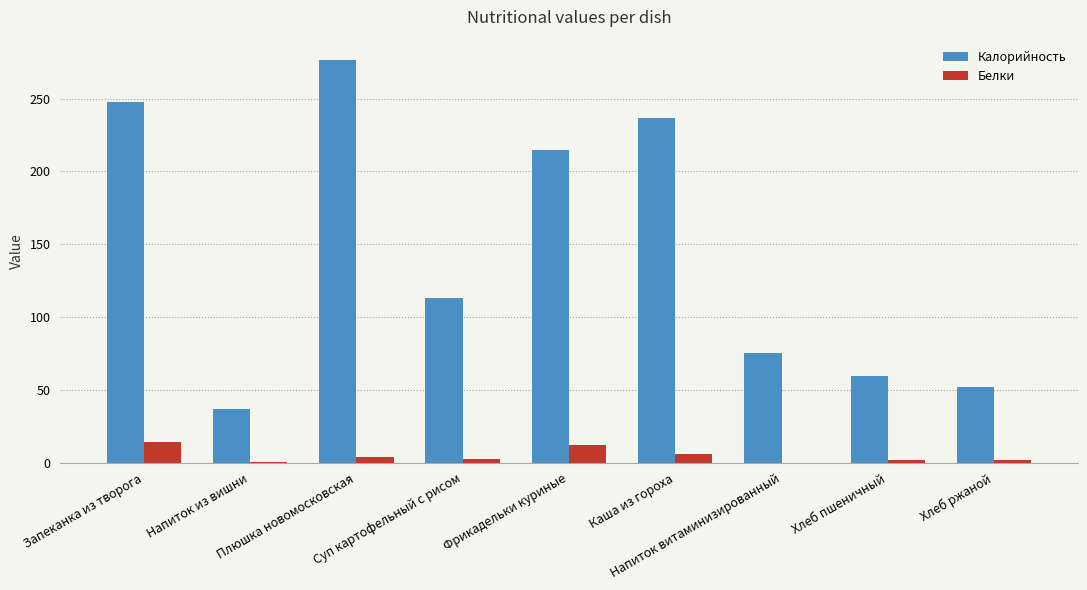

What is the sum of all Калорийность values?

1312.7